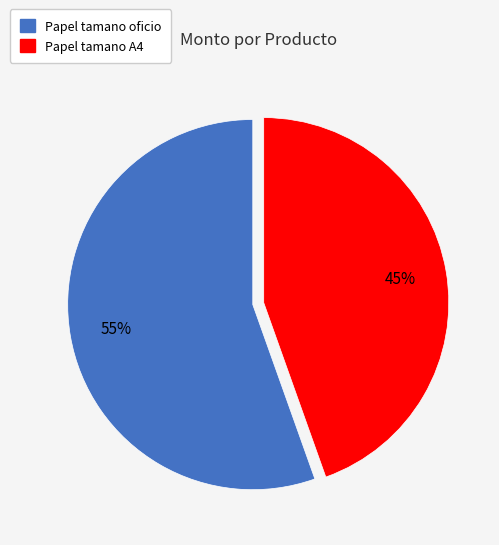

Is the sum of Papel tamano oficio and Papel tamano A4 greater than half?

Yes